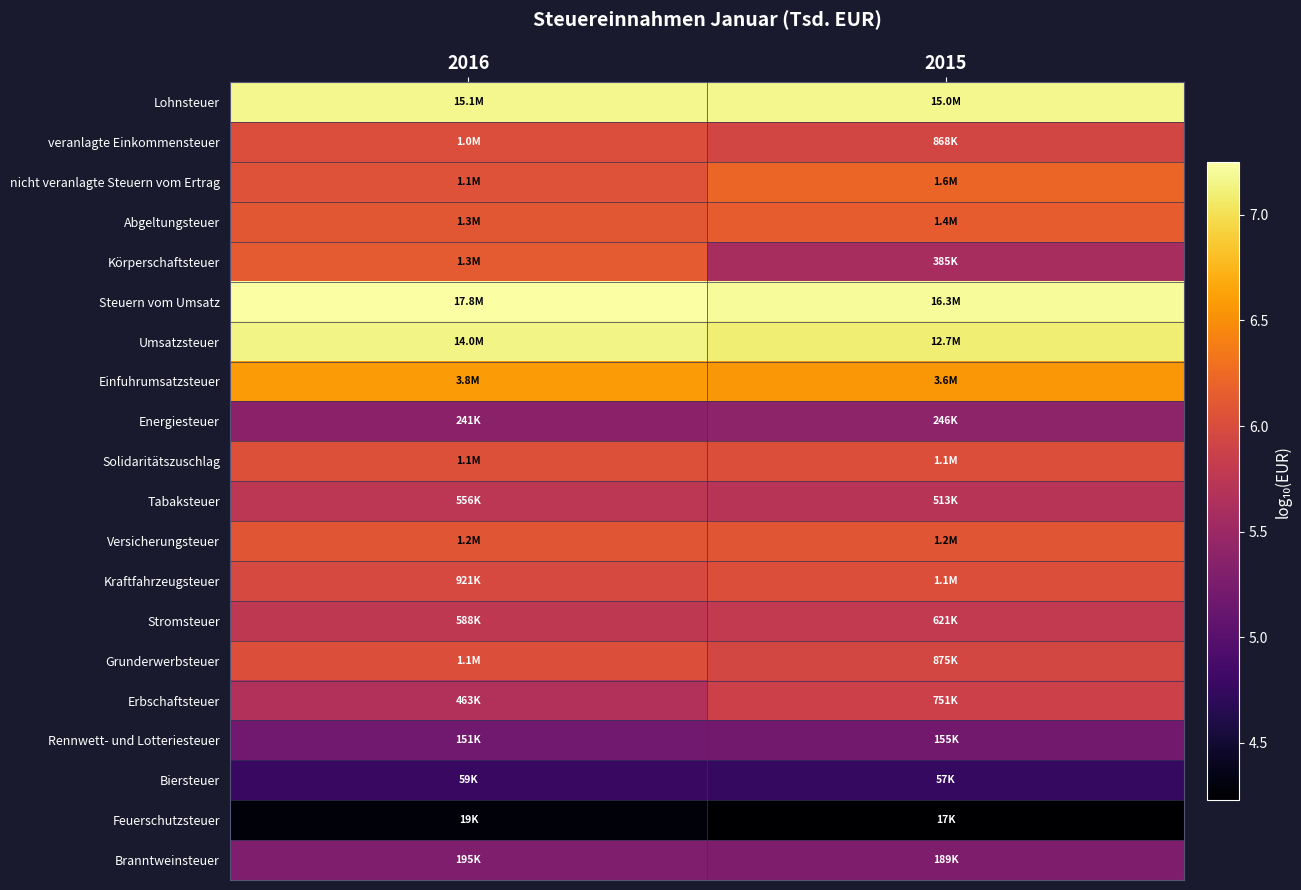

Reading right to left, what are all the values shown in this chart?

Lohnsteuer: 2015=7.2	2016=7.2
veranlagte Einkommensteuer: 2015=5.9	2016=6.0
nicht veranlagte Steuern vom Ertrag: 2015=6.2	2016=6.1
Abgeltungsteuer: 2015=6.1	2016=6.1
Körperschaftsteuer: 2015=5.6	2016=6.1
Steuern vom Umsatz: 2015=7.2	2016=7.3
Umsatzsteuer: 2015=7.1	2016=7.1
Einfuhrumsatzsteuer: 2015=6.6	2016=6.6
Energiesteuer: 2015=5.4	2016=5.4
Solidaritätszuschlag: 2015=6.0	2016=6.0
Tabaksteuer: 2015=5.7	2016=5.7
Versicherungsteuer: 2015=6.1	2016=6.1
Kraftfahrzeugsteuer: 2015=6.0	2016=6.0
Stromsteuer: 2015=5.8	2016=5.8
Grunderwerbsteuer: 2015=5.9	2016=6.0
Erbschaftsteuer: 2015=5.9	2016=5.7
Rennwett- und Lotteriesteuer: 2015=5.2	2016=5.2
Biersteuer: 2015=4.8	2016=4.8
Feuerschutzsteuer: 2015=4.2	2016=4.3
Branntweinsteuer: 2015=5.3	2016=5.3